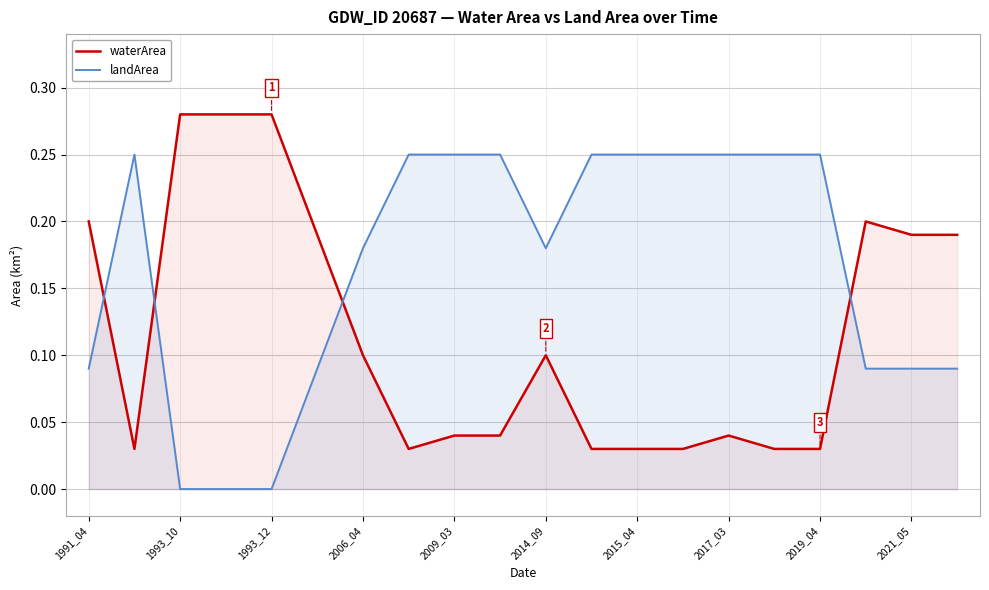

True or false: landArea has a value of 0.2 at 1991_04.

False